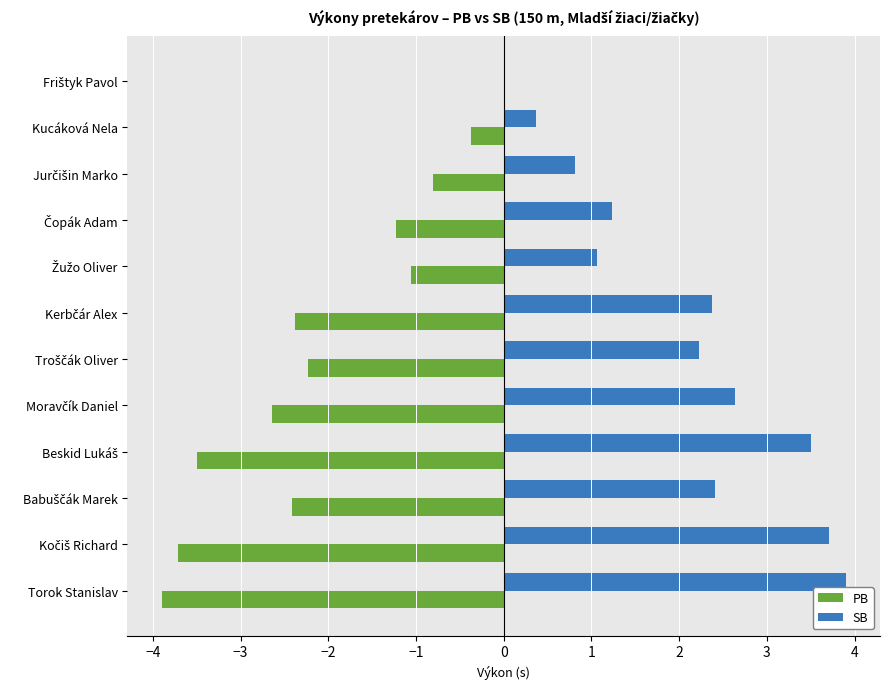

At which label does SB reach its peak?

Torok Stanislav